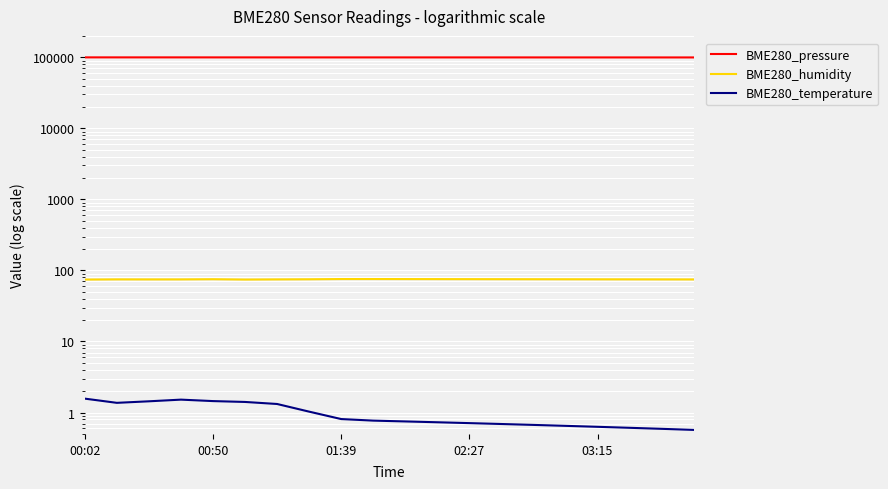

At which category does the chart reach its peak across all series?

00:02